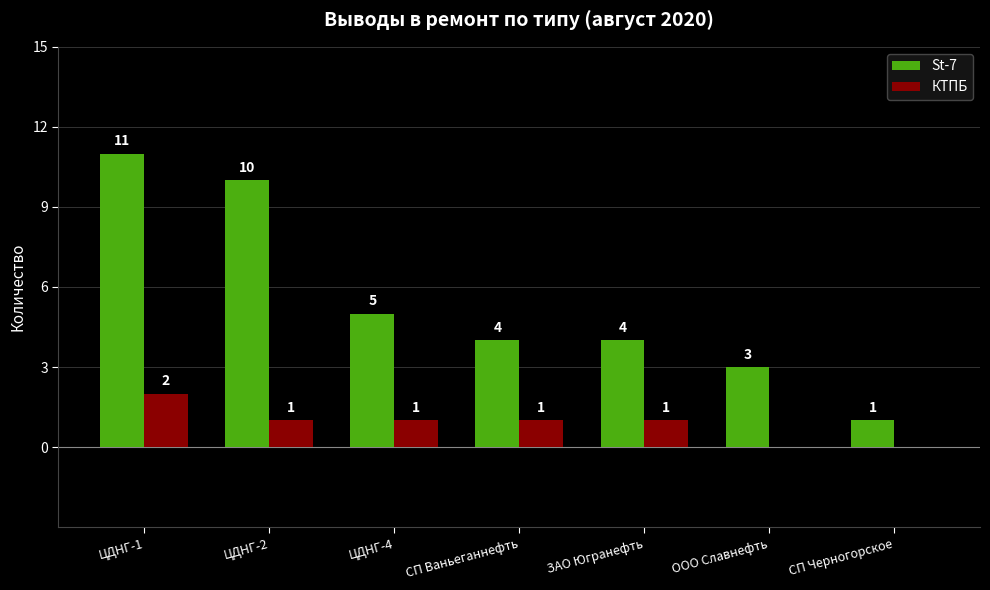

At which label does КТПБ first exceed 1?

ЦДНГ-1